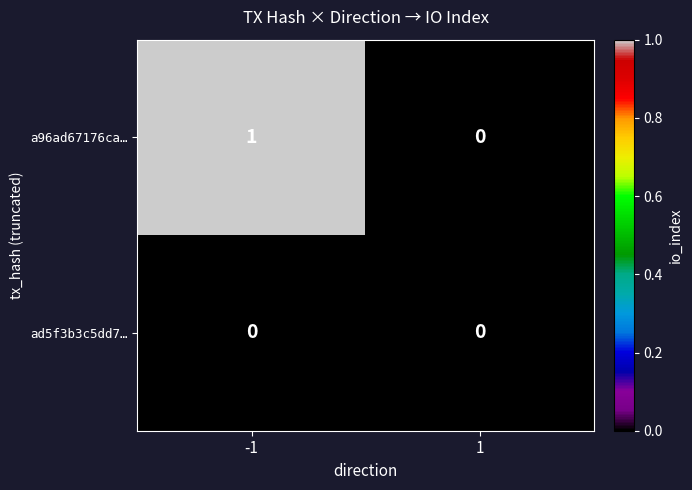

The value of a96ad67176ca… at 1 is 0. True or false?

True